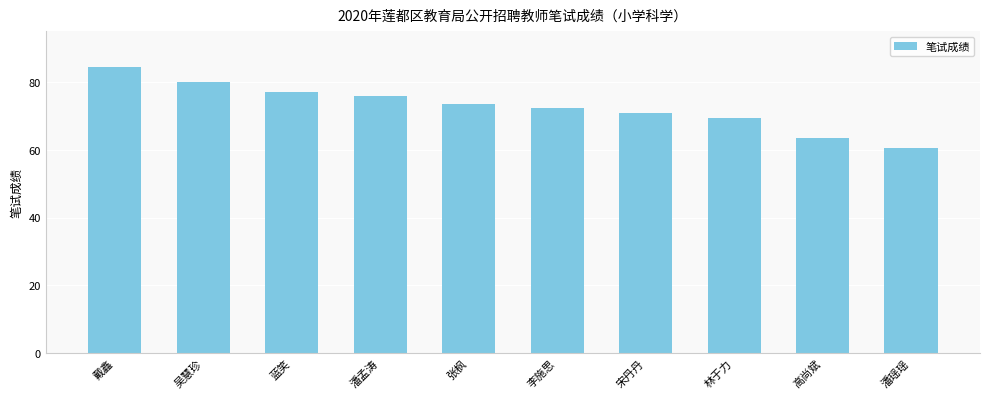

How many values are below 73?

5